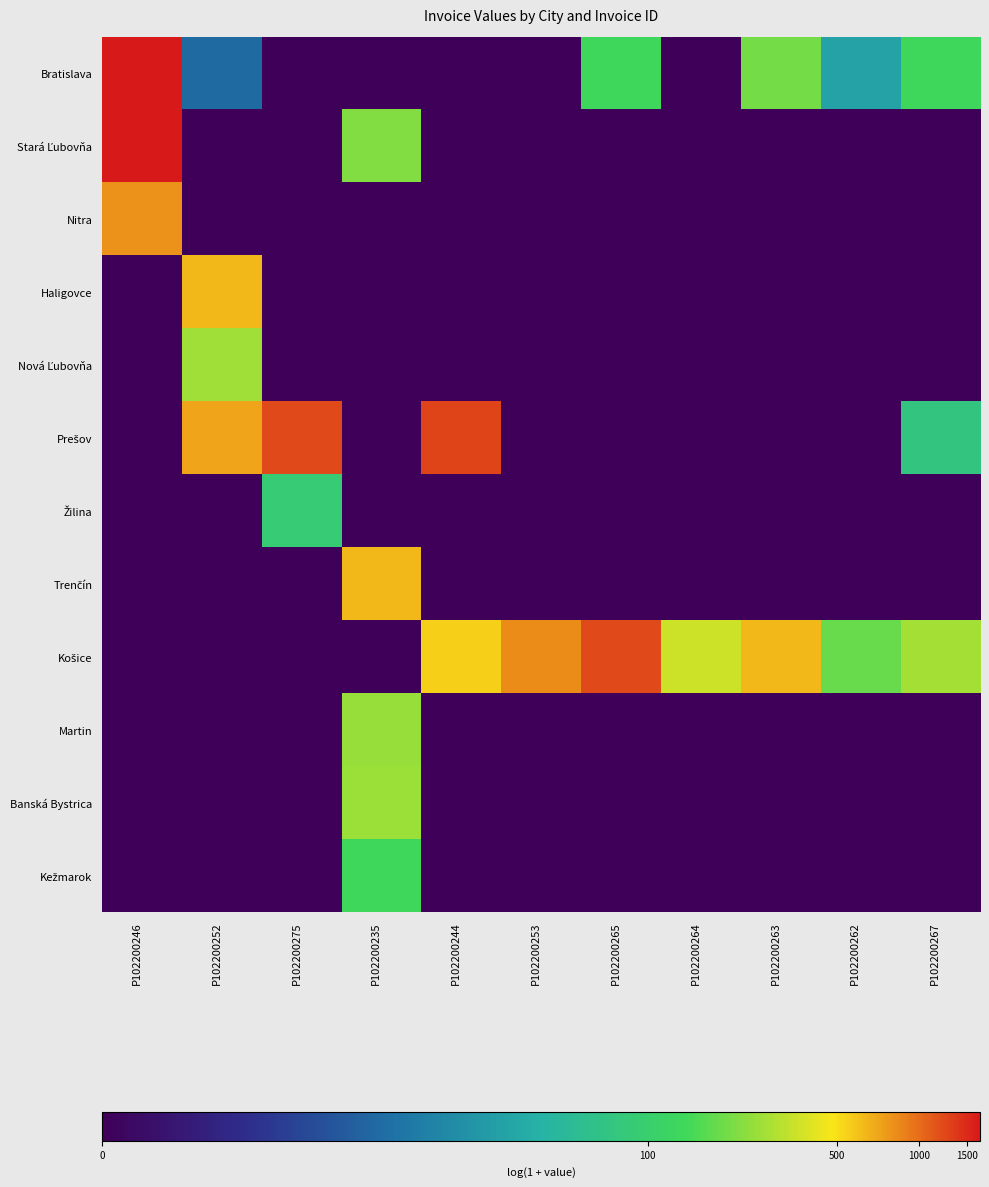

Rank the series by their maximum value, from lowest to highest.

Žilina, Kežmarok, Martin, Banská Bystrica, Nová Ľubovňa, Trenčín, Haligovce, Nitra, Košice, Prešov, Bratislava, Stará Ľubovňa